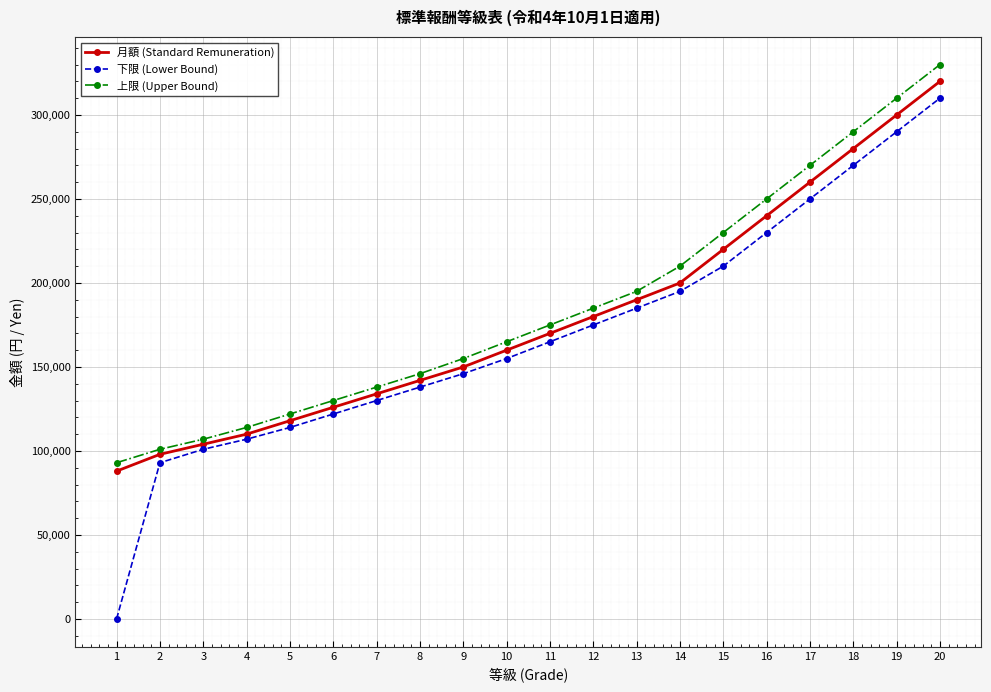

Which series has the largest range (max minus min)?

下限 (Lower Bound)